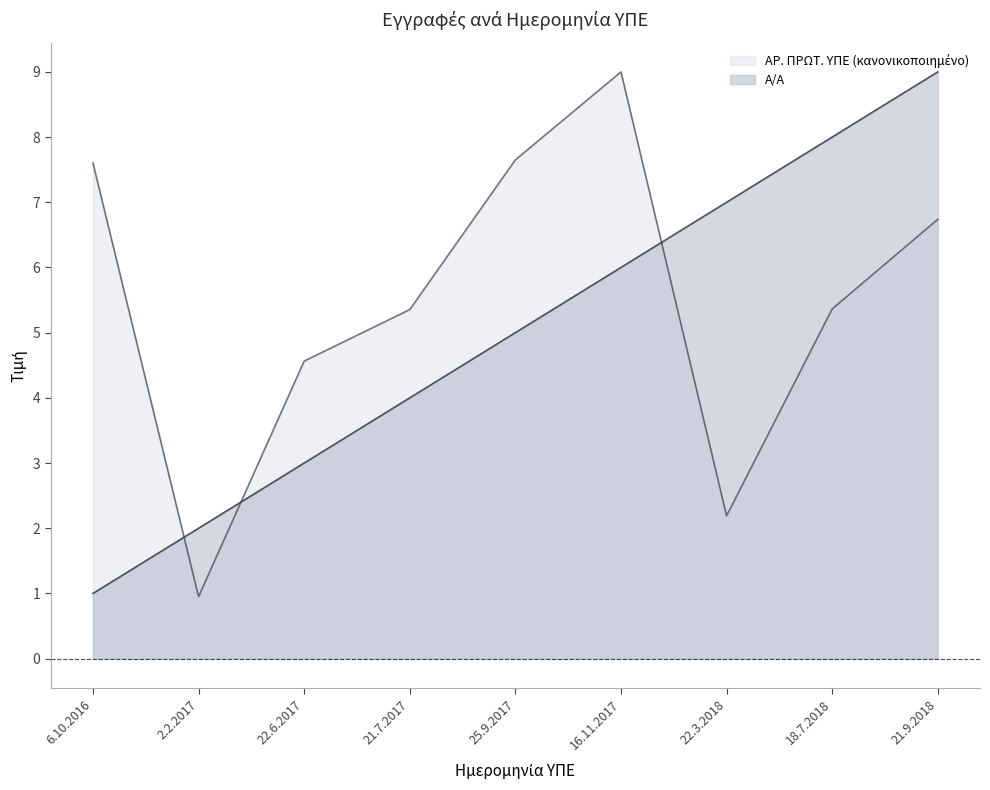

What is the value of the Α/Α point at the 7th from the left?

7.0